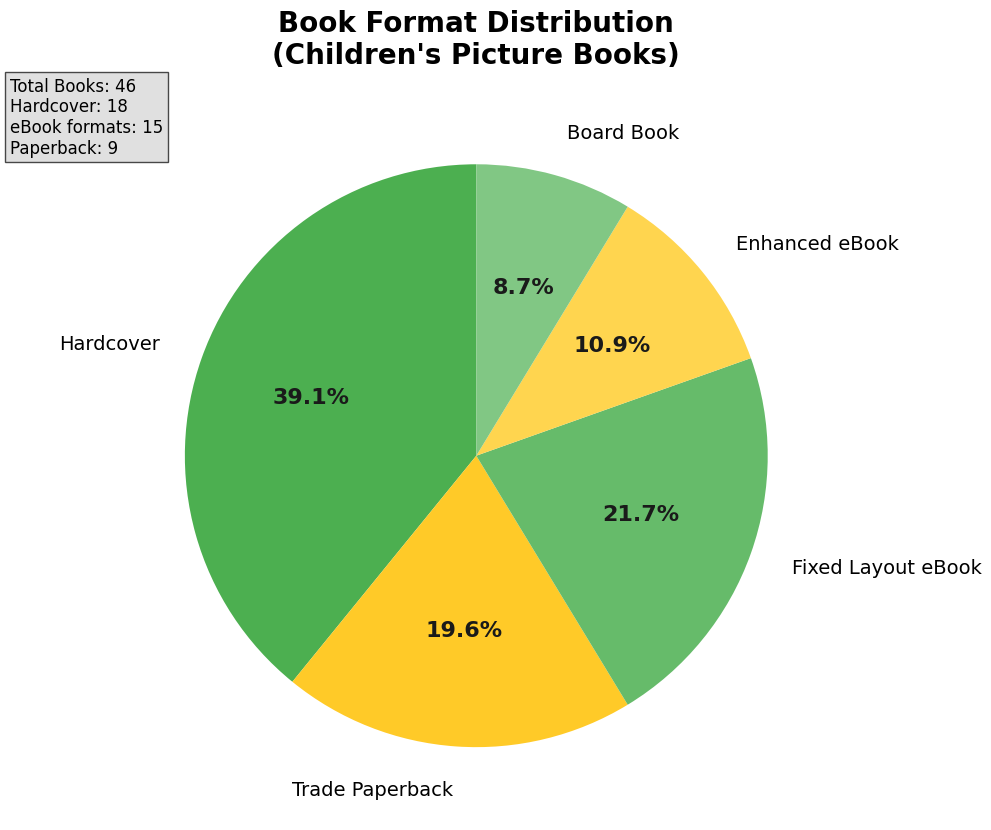

What is the largest slice in the pie chart?

Hardcover